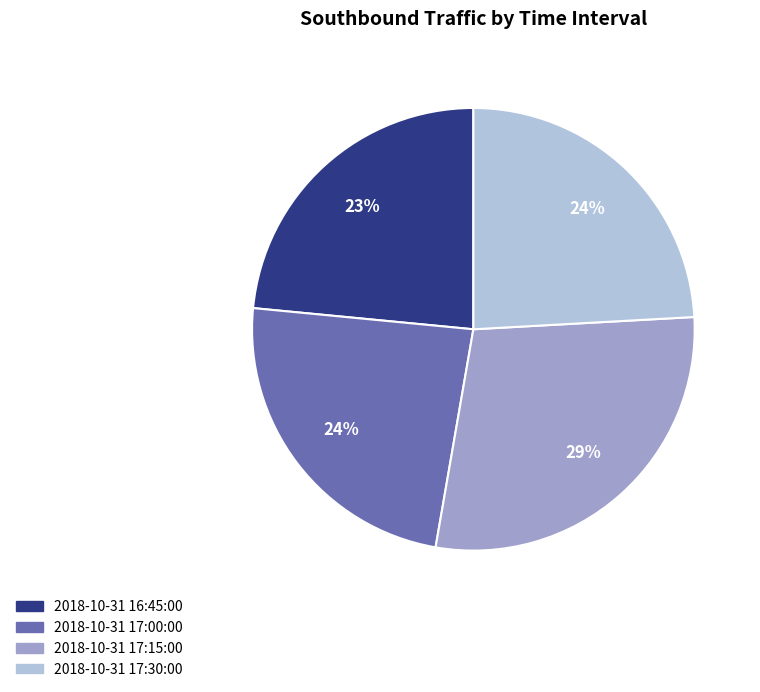

Combined, do 2018-10-31 17:00:00 and 2018-10-31 17:15:00 account for over 50%?

Yes